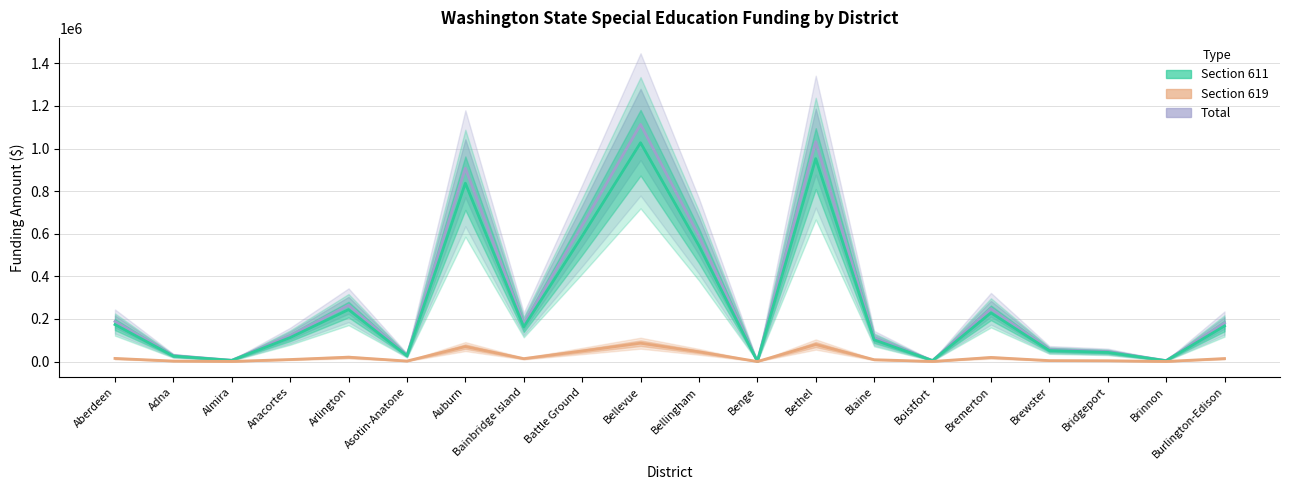

True or false: Total has a value of 1146099 at Battle Ground.

False